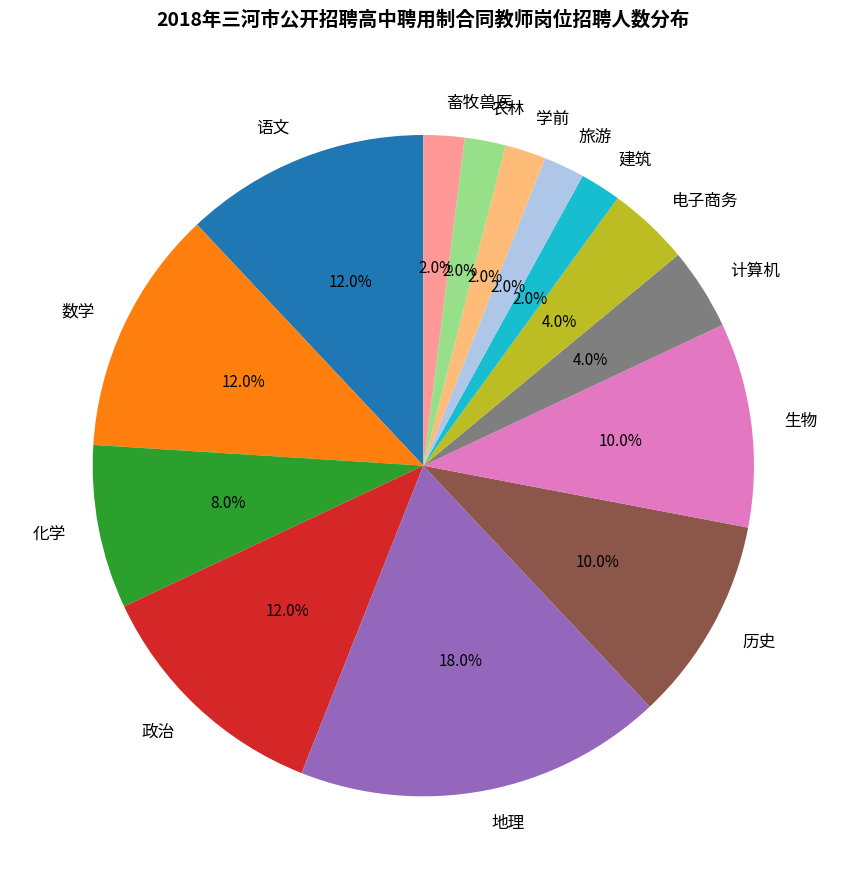

Is it true that 历史 is 10% of the pie?

True